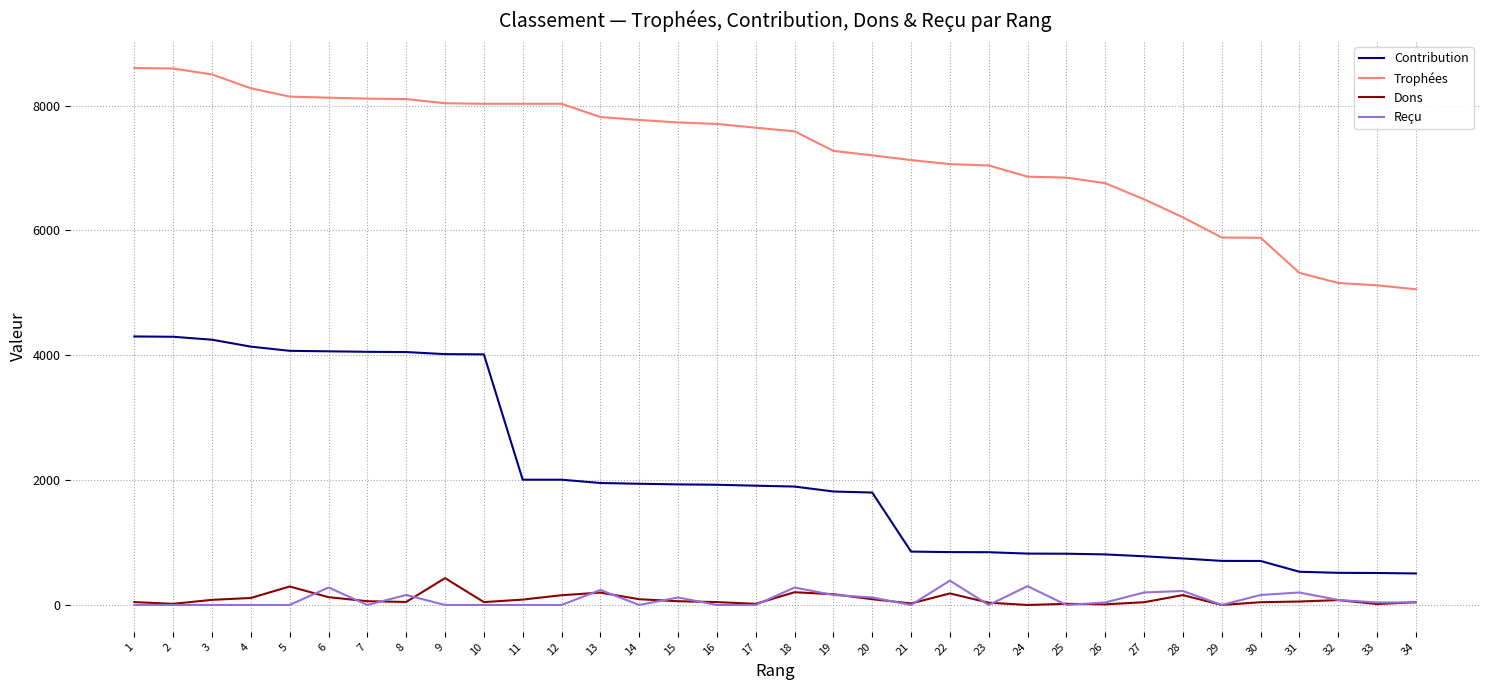

Which category has the highest value in the Reçu series?

22